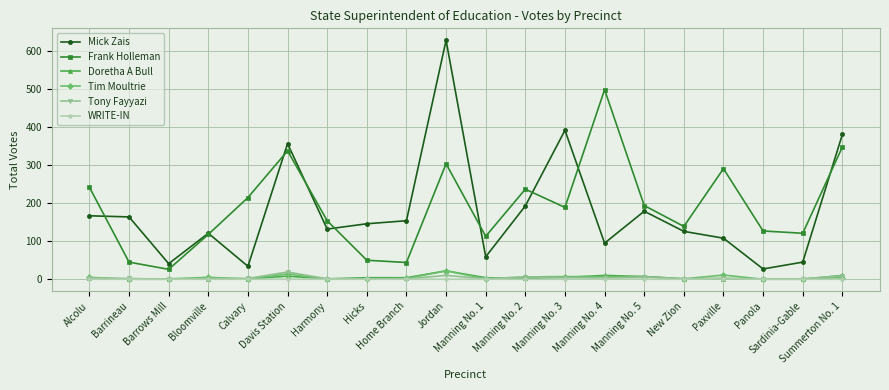

The value of Mick Zais at Manning No. 2 is 193. True or false?

True